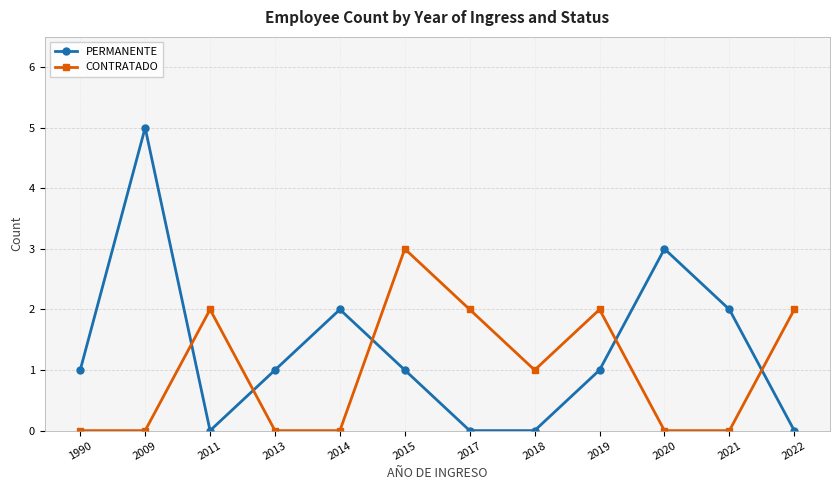

What is the sum of the CONTRATADO values at 2018 and 1990?

1